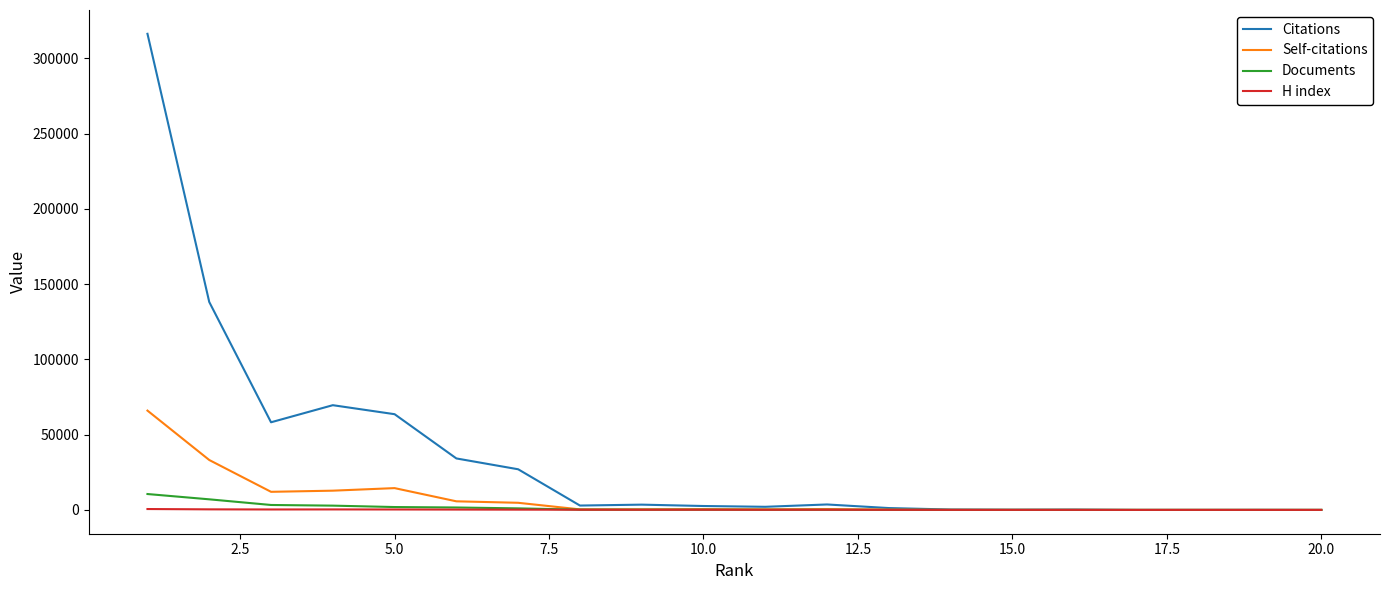

Which series has the largest total across all categories?

Citations